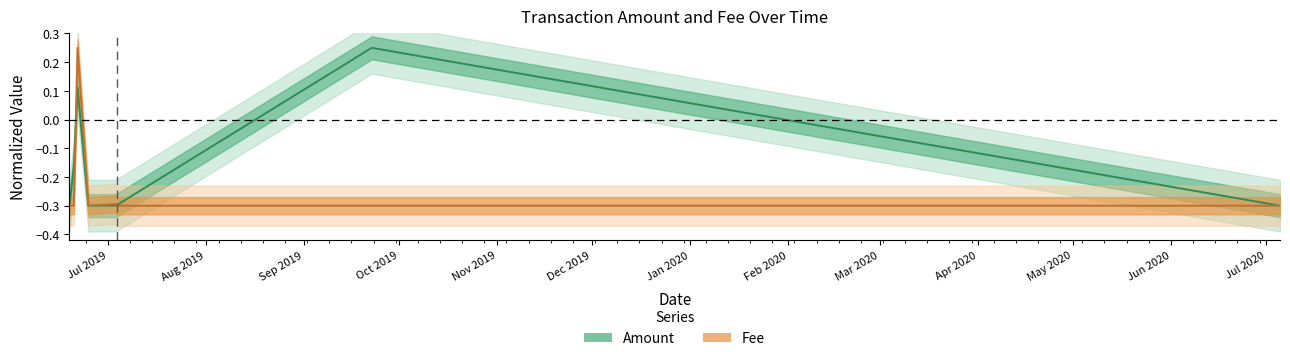

What is the difference between the maximum and minimum values in the Fee series?

0.6